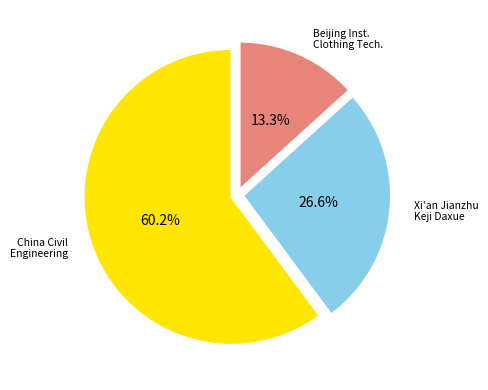

Which has a higher value, China Civil Engineering or Beijing Inst. Clothing Tech.?

China Civil Engineering